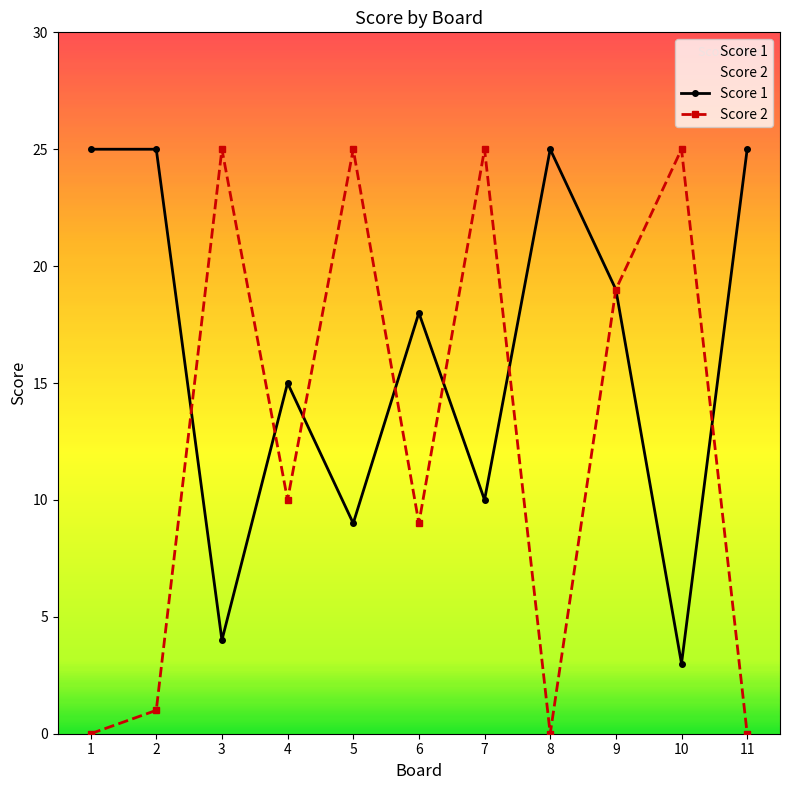

How many values in the Score 2 series exceed 10?

5